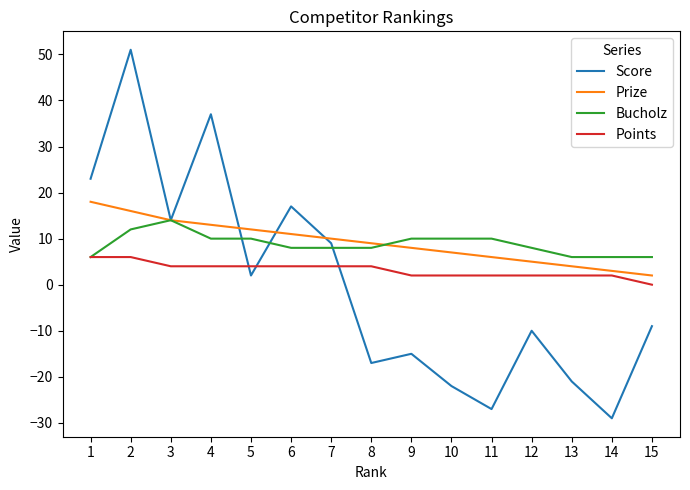

At which category is the sum across all series the highest?

2